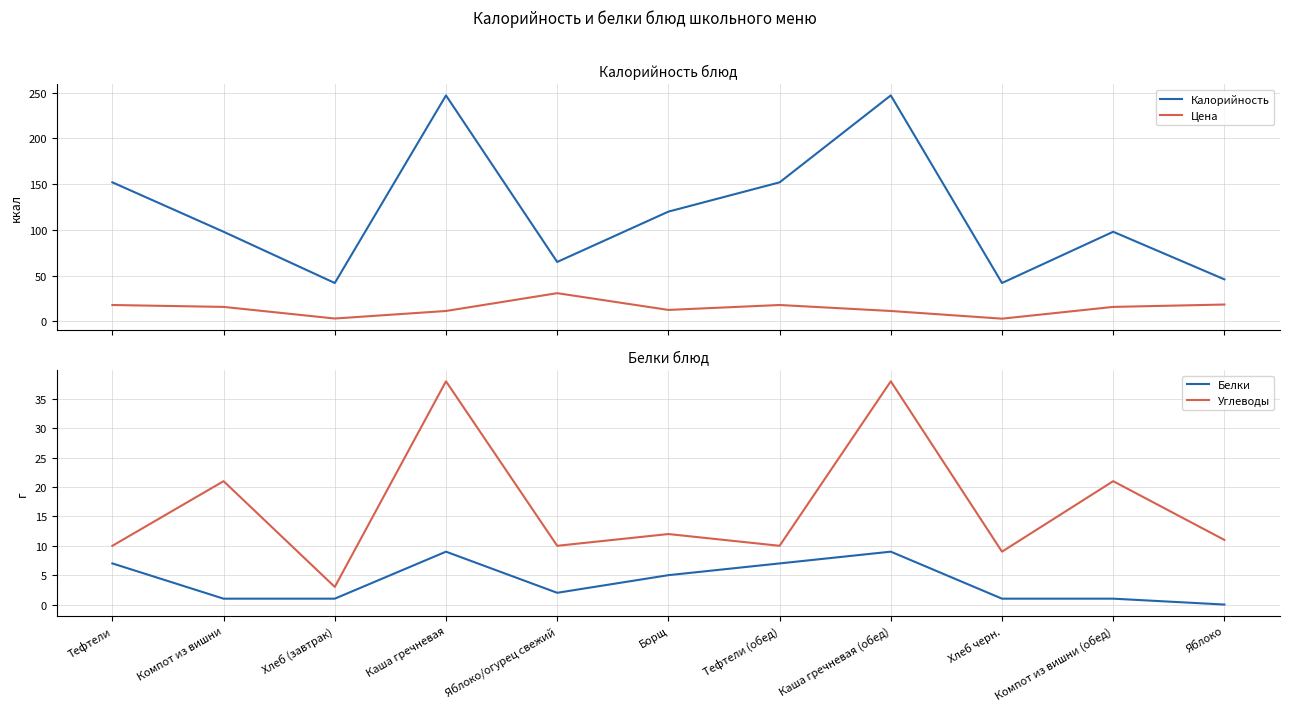

What is the difference between the Углеводы values at Яблоко/огурец свежий and Каша гречневая (обед)?

28